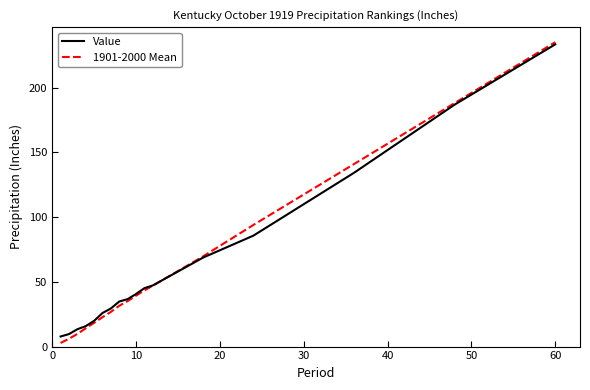

What is the greatest value displayed?

235.0